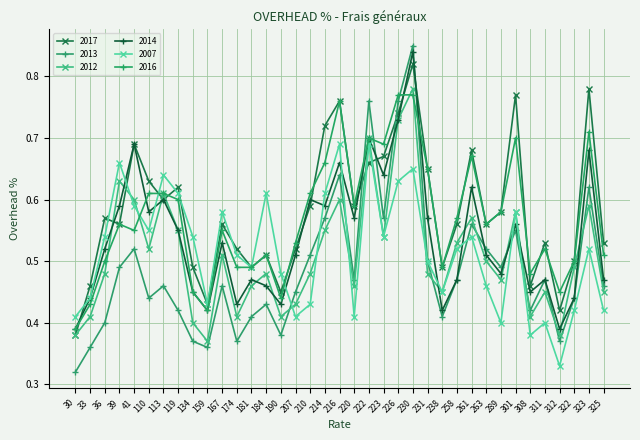

Which series changed the most between 41 and 113?

2017